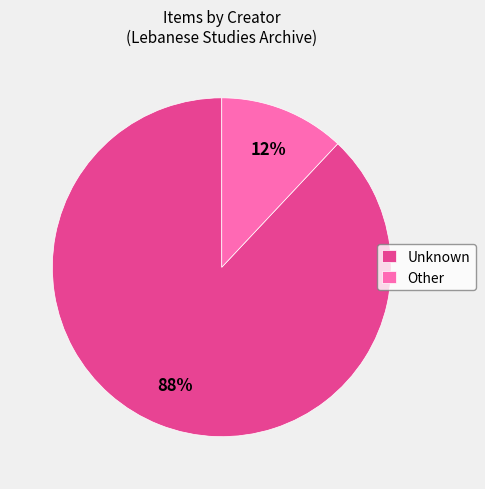

How many segments does this pie chart have?

2